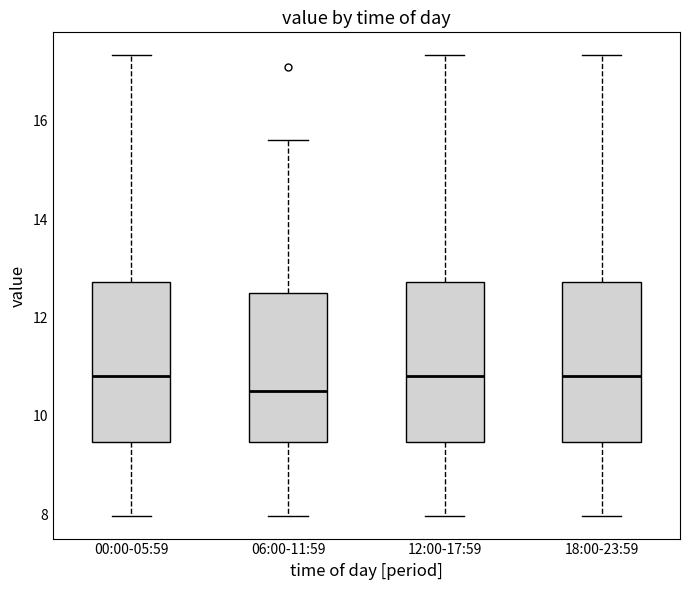

Reading left to right, transcribe this box plot: for each box, give where its median line is, the range the box spans, and where its two whiskers end, as read against the y-axis. The values are not printed on the chart, so give them approximately, as read against the axis.

00:00-05:59: median 10.8, box 9.4 to 12.8, whiskers 8.0 to 17.4
06:00-11:59: median 10.6, box 9.4 to 12.4, whiskers 8.0 to 15.6
12:00-17:59: median 10.8, box 9.4 to 12.8, whiskers 8.0 to 17.4
18:00-23:59: median 10.8, box 9.4 to 12.8, whiskers 8.0 to 17.4